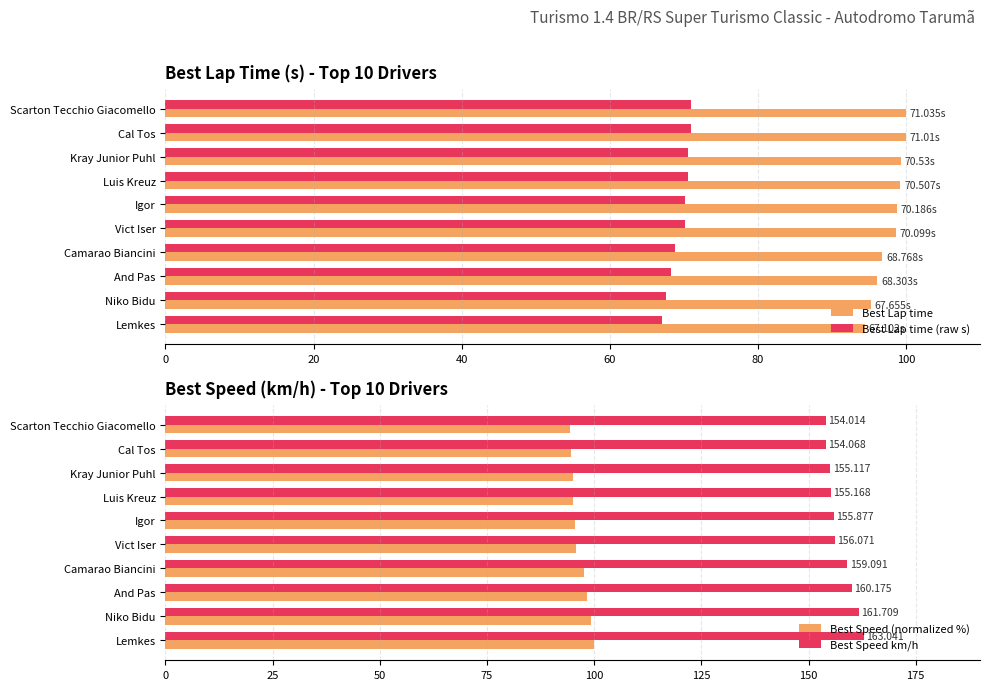

What is the sum of all Best Lap time values?

978.7